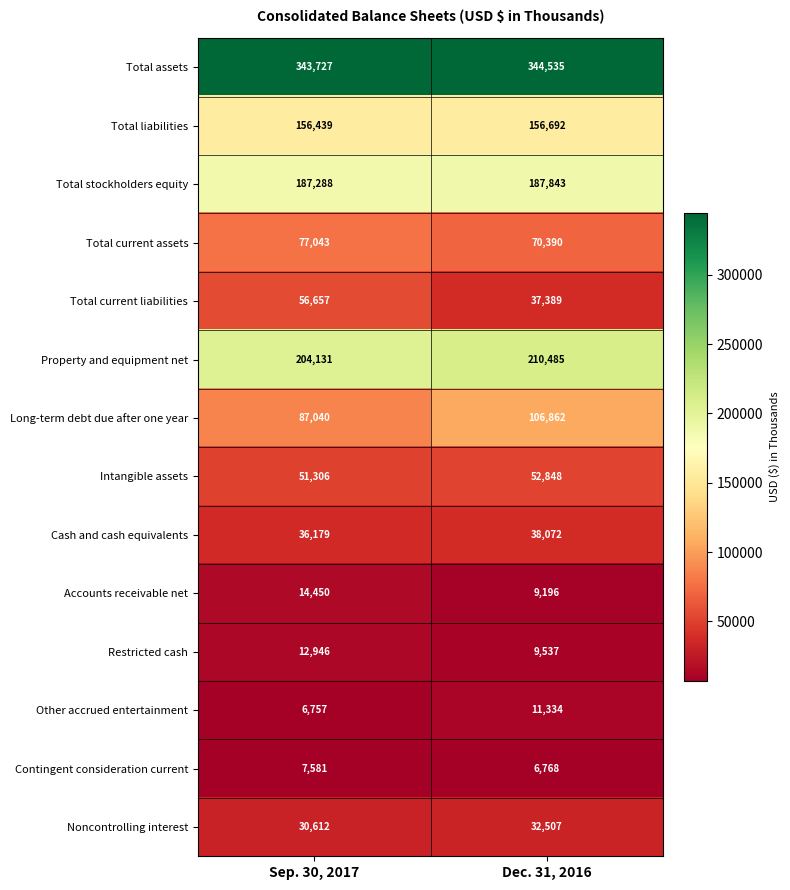

What is the smallest value displayed?

6757